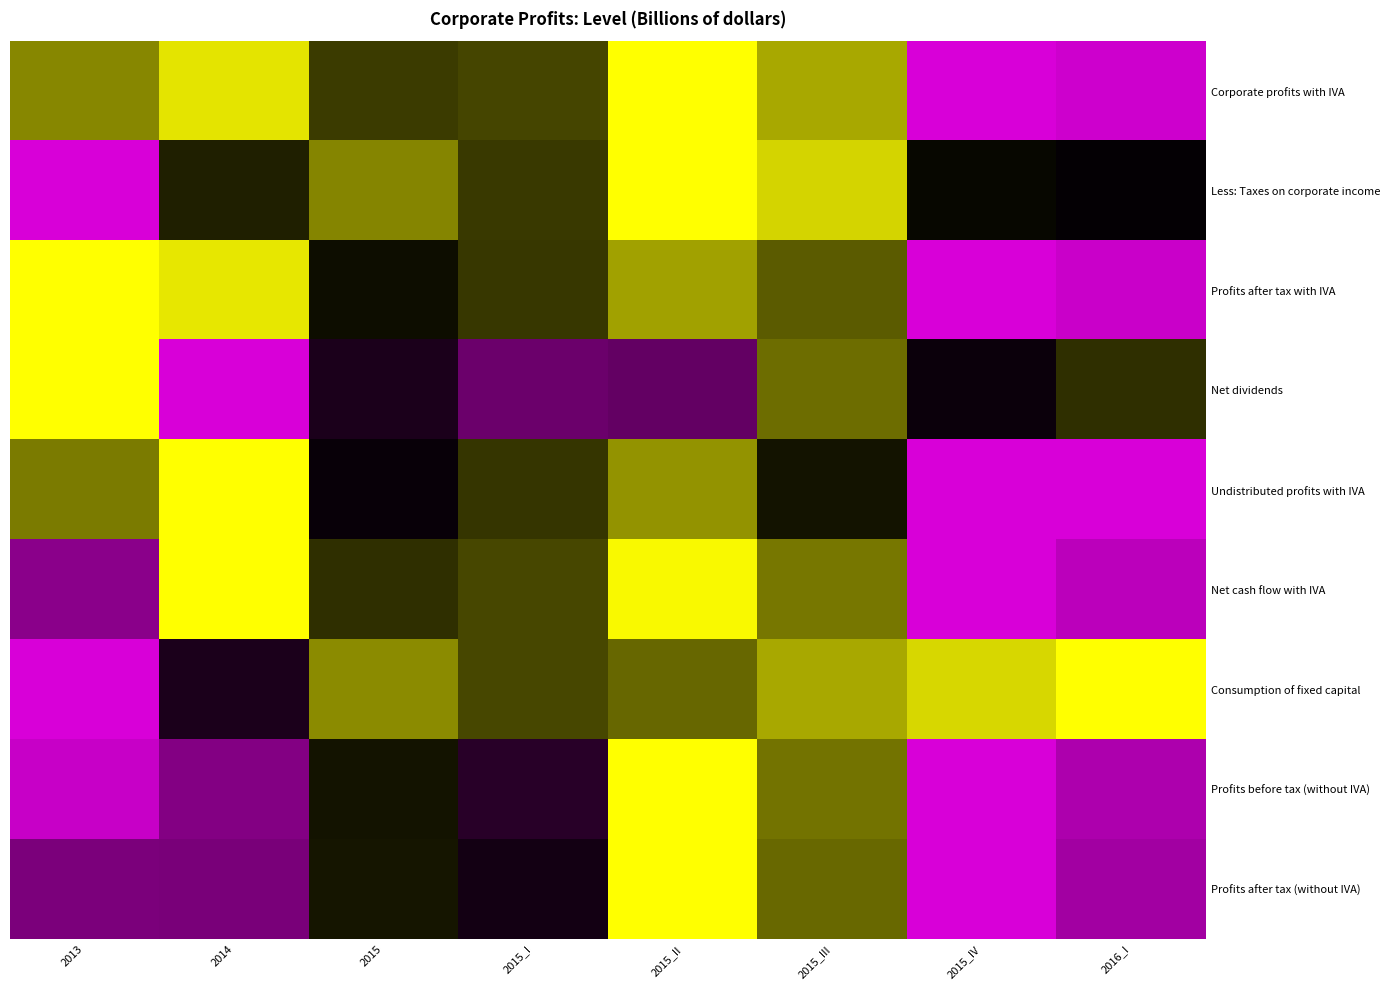

Reading left to right, transcribe all the data shown in this chart.

Corporate profits with IVA: 2013=0.8	2014=0.9	2015=0.6	2015_I=0.6	2015_II=1.0	2015_III=0.8	2015_IV=0.0	2016_I=0.0
Less: Taxes on corporate income: 2013=0.0	2014=0.6	2015=0.8	2015_I=0.6	2015_II=1.0	2015_III=0.9	2015_IV=0.5	2016_I=0.5
Profits after tax with IVA: 2013=1.0	2014=1.0	2015=0.5	2015_I=0.6	2015_II=0.8	2015_III=0.7	2015_IV=0.0	2016_I=0.0
Net dividends: 2013=1.0	2014=0.0	2015=0.4	2015_I=0.3	2015_II=0.3	2015_III=0.7	2015_IV=0.5	2016_I=0.6
Undistributed profits with IVA: 2013=0.7	2014=1.0	2015=0.5	2015_I=0.6	2015_II=0.8	2015_III=0.5	2015_IV=0.0	2016_I=0.0
Net cash flow with IVA: 2013=0.2	2014=1.0	2015=0.6	2015_I=0.6	2015_II=1.0	2015_III=0.7	2015_IV=0.0	2016_I=0.1
Consumption of fixed capital: 2013=0.0	2014=0.4	2015=0.8	2015_I=0.6	2015_II=0.7	2015_III=0.8	2015_IV=0.9	2016_I=1.0
Profits before tax (without IVA): 2013=0.0	2014=0.2	2015=0.5	2015_I=0.4	2015_II=1.0	2015_III=0.7	2015_IV=0.0	2016_I=0.1
Profits after tax (without IVA): 2013=0.3	2014=0.3	2015=0.5	2015_I=0.5	2015_II=1.0	2015_III=0.7	2015_IV=0.0	2016_I=0.2